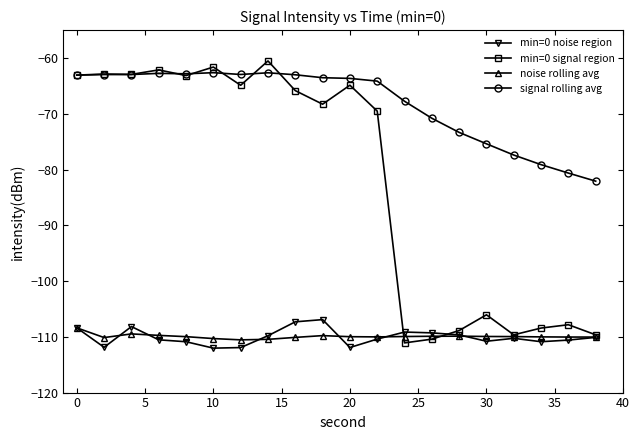

True or false: signal rolling avg and min=0 noise region intersect in this chart.

False